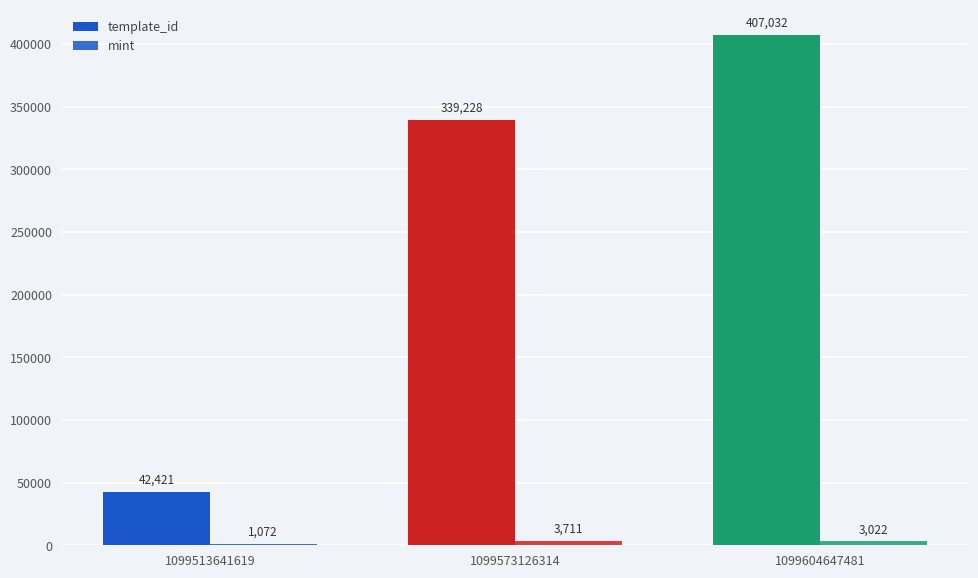

Count the number of categories in the chart.

3